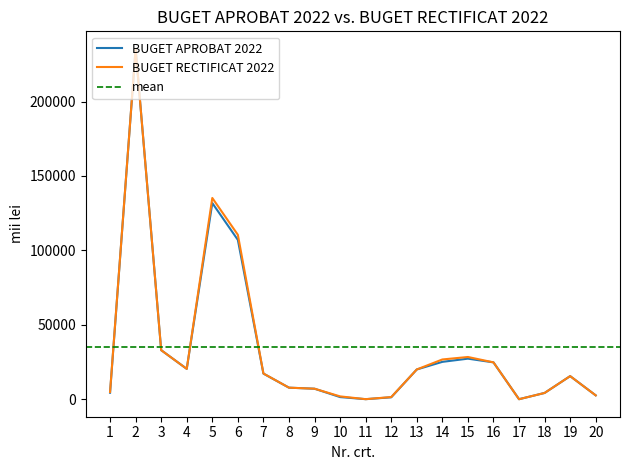

Rank the series by their maximum value, from lowest to highest.

BUGET APROBAT 2022, BUGET RECTIFICAT 2022